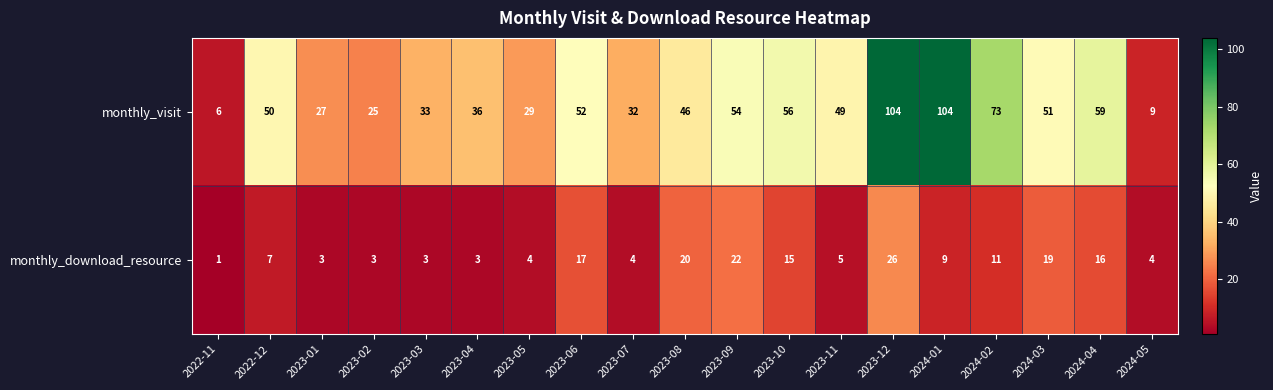

What is the difference between the highest and lowest values at 2023-04?

33